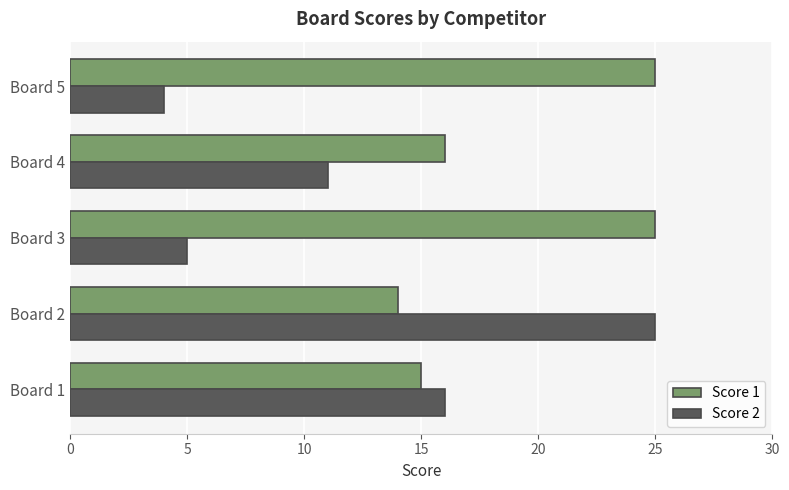

List the labels in order of Score 2 value, smallest first.

Board 5, Board 3, Board 4, Board 1, Board 2